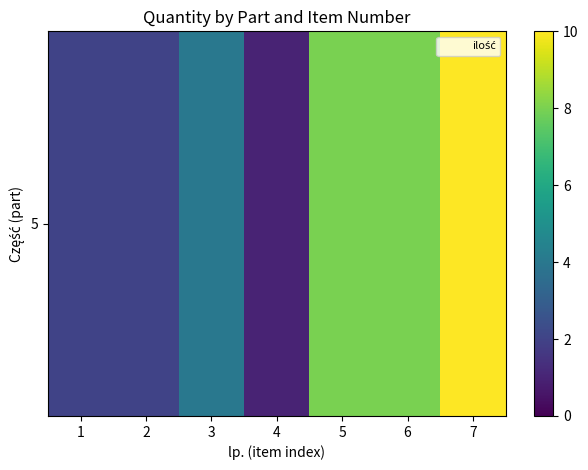

Count the number of values greater than 4.

3